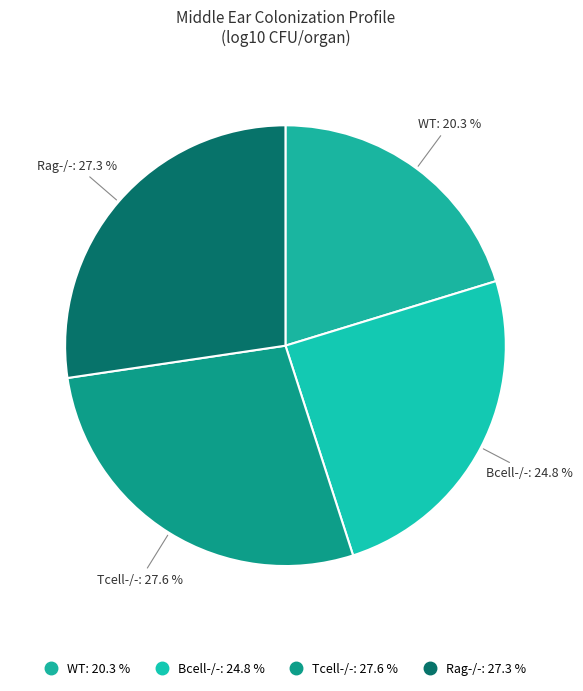

Approximately how many times larger is the value at Rag-/- compared to Tcell-/-?

1.0